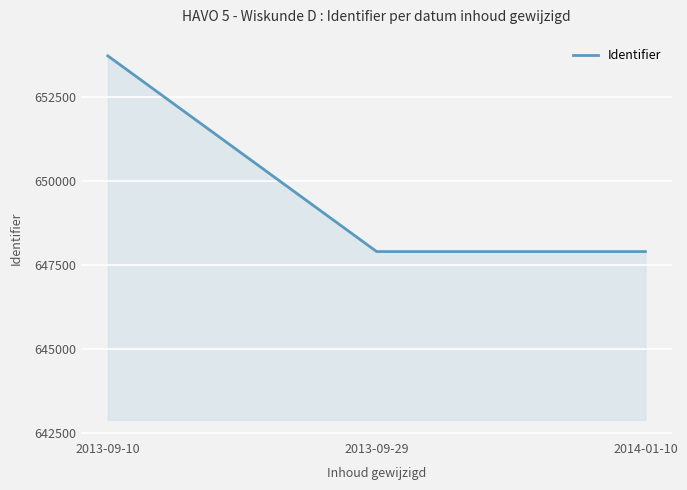

The value at 2014-01-10 is 647902.0. True or false?

True